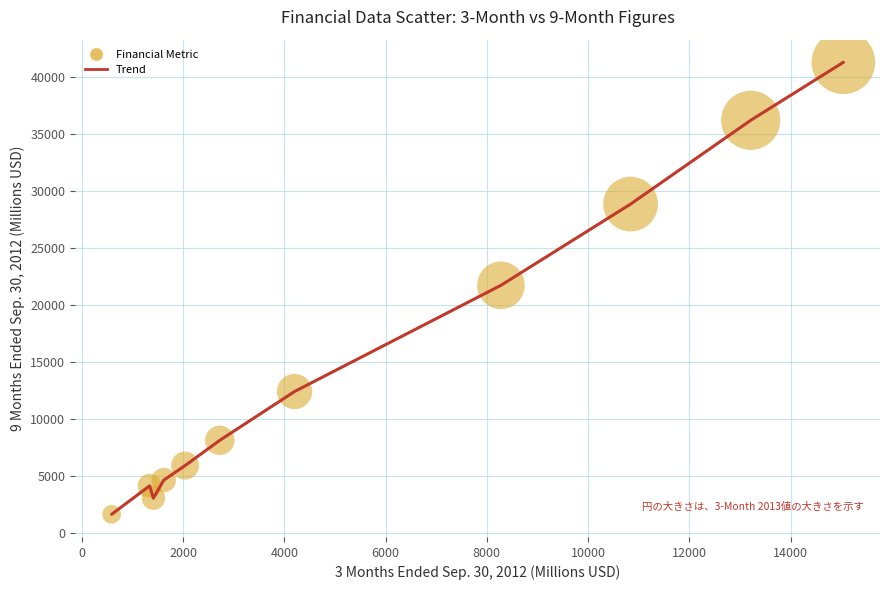

What is the maximum value shown in the chart?

41265